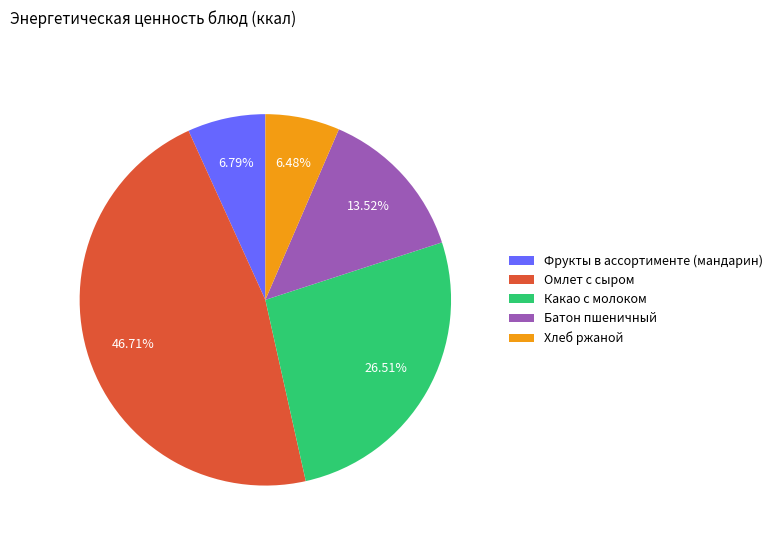

How many slices are in this pie chart?

5